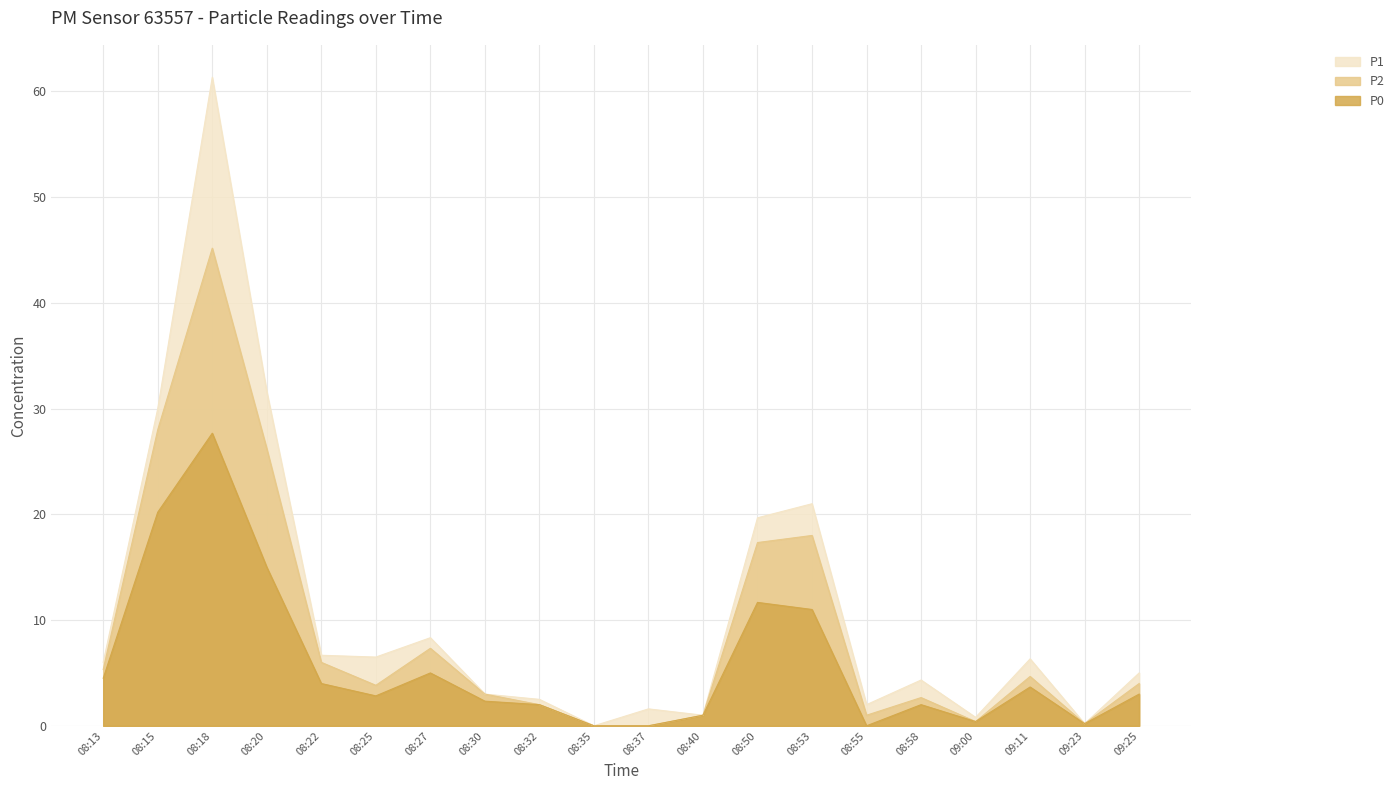

What are all the series names shown in the legend?

P1, P2, P0